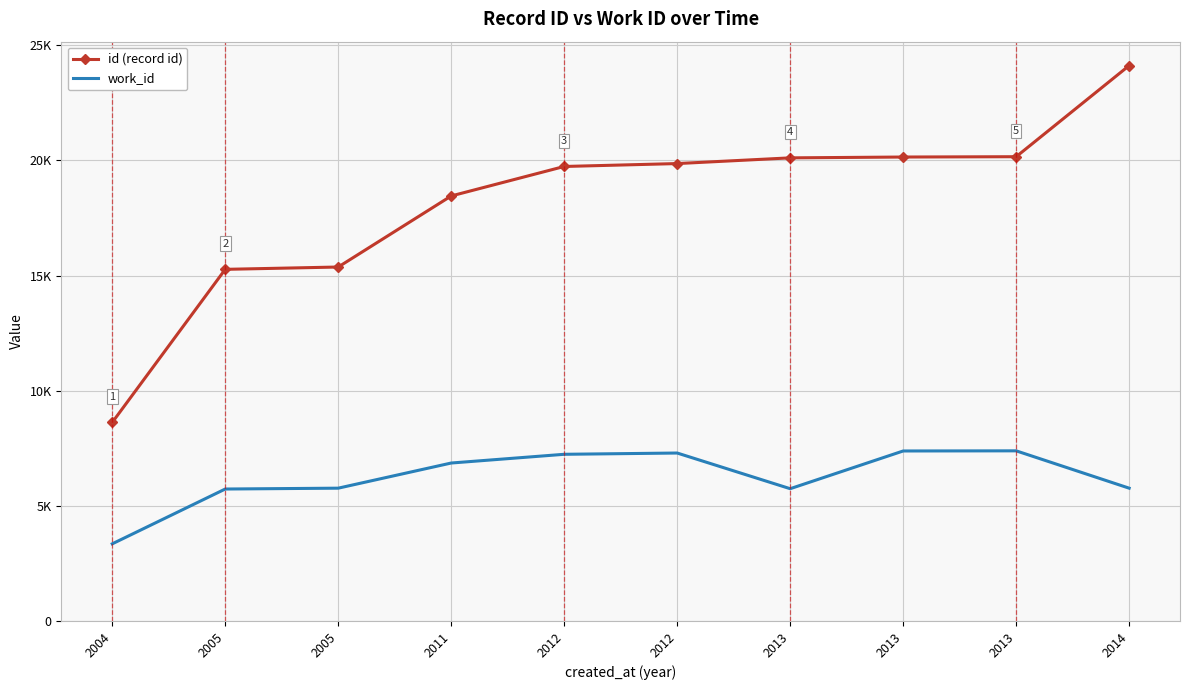

True or false: work_id and id (record id) cross at least once.

False